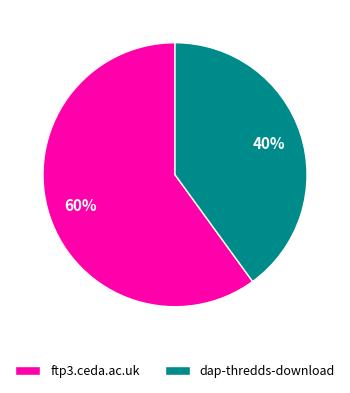

Which category has the smallest portion of the pie?

dap-thredds-download